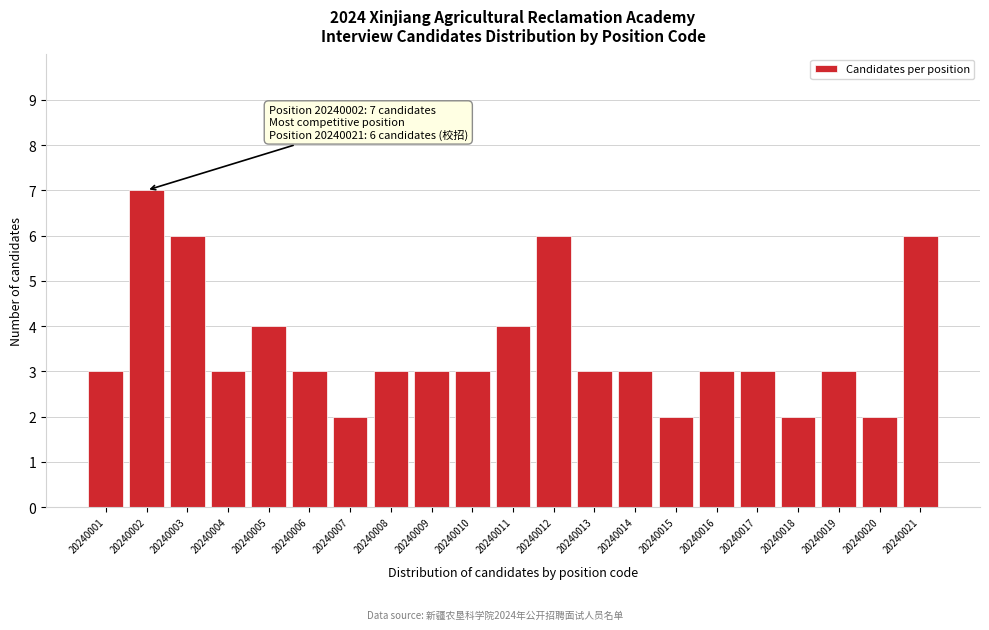

Reading left to right, transcribe all the data shown in this chart.

20240001=3	20240002=7	20240003=6	20240004=3	20240005=4	20240006=3	20240007=2	20240008=3	20240009=3	20240010=3	20240011=4	20240012=6	20240013=3	20240014=3	20240015=2	20240016=3	20240017=3	20240018=2	20240019=3	20240020=2	20240021=6